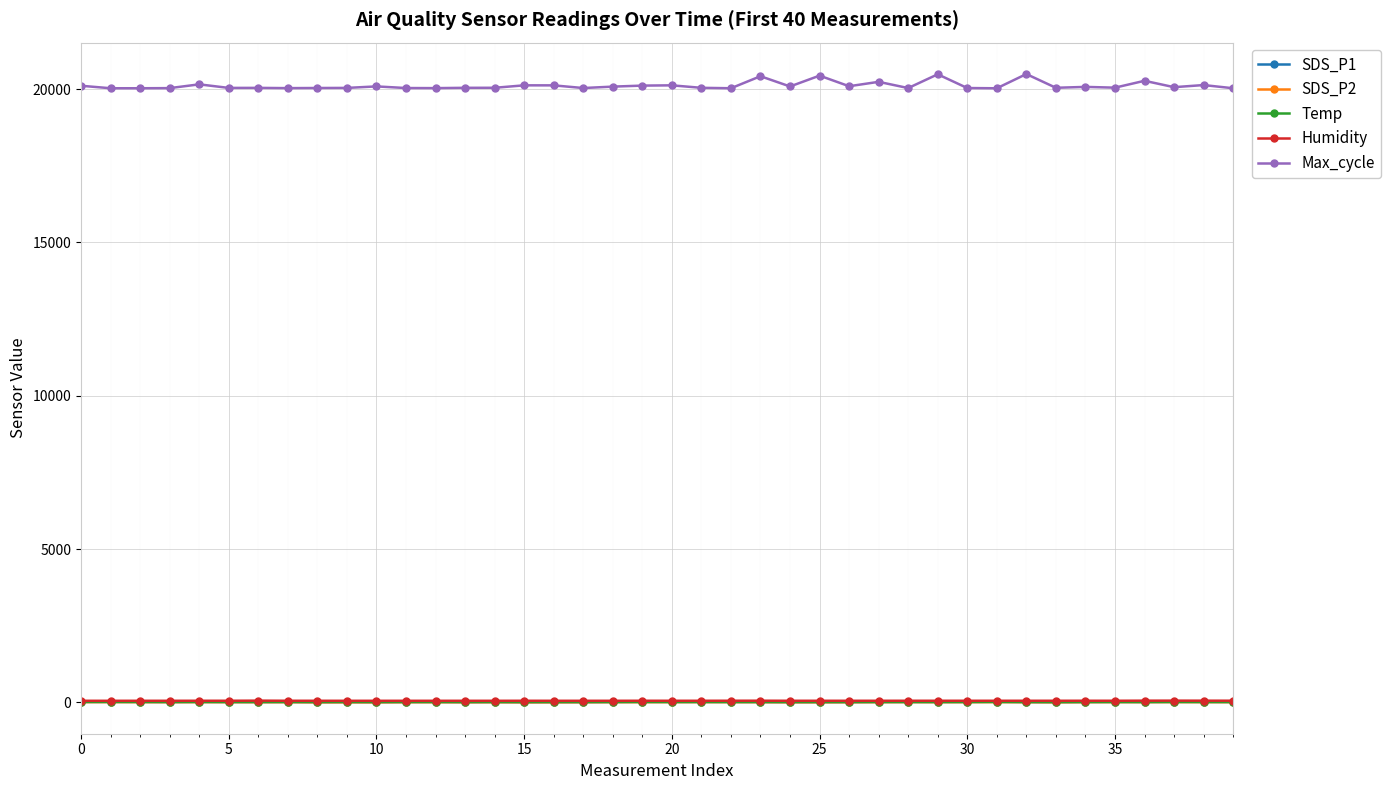

True or false: SDS_P2 has more than 0 points higher than both neighbors.

True